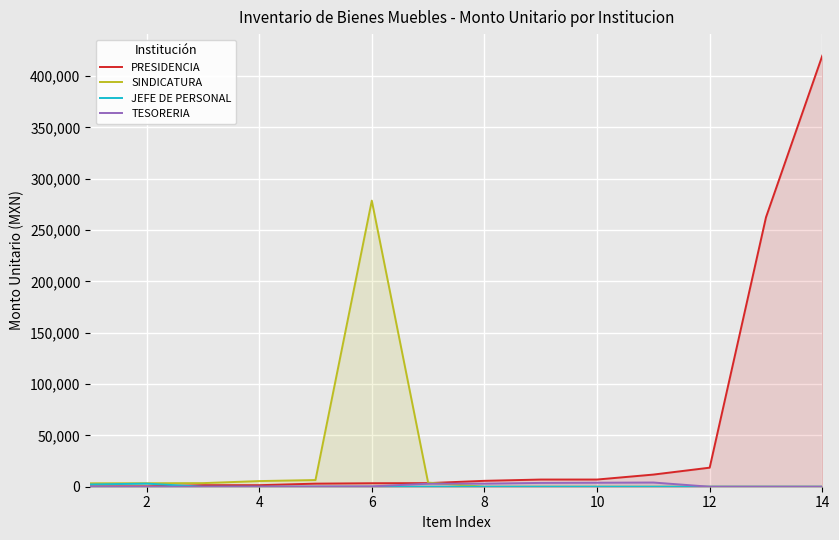

What is the difference between the PRESIDENCIA values at 8 and 12?

12816.0